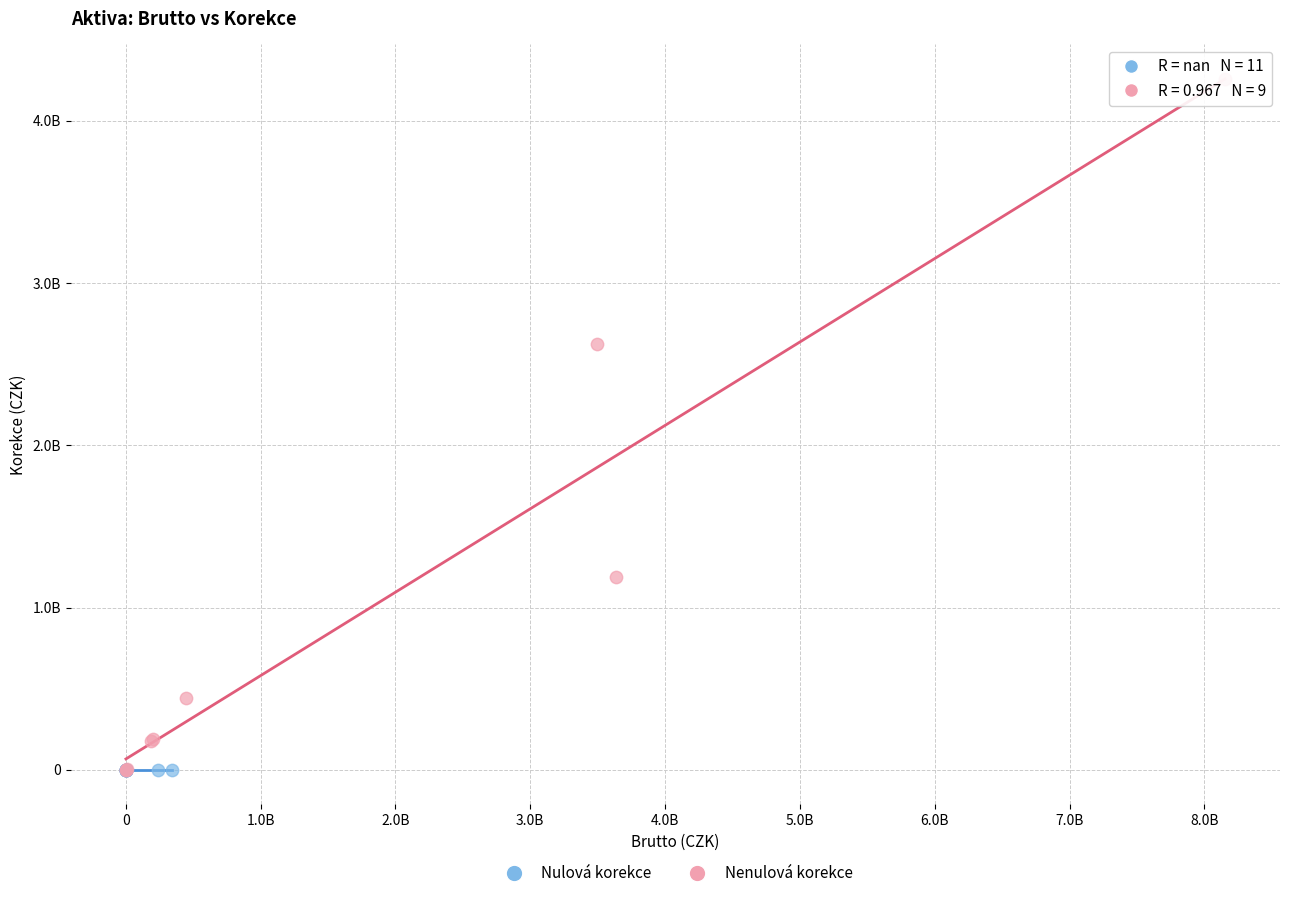

What are all the series names shown in the legend?

Nulová korekce, Nenulová korekce